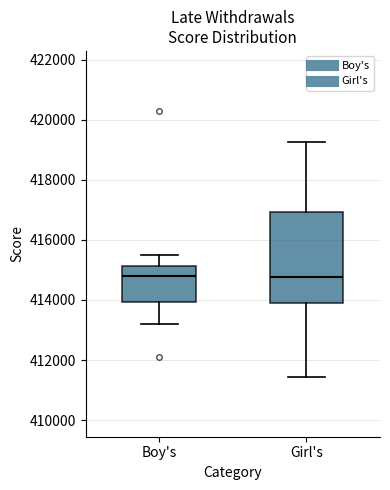

Where is the lower edge of the box for Girl's on the y-axis? The values are not printed on the chart, so give them approximately, as read against the axis.

414000